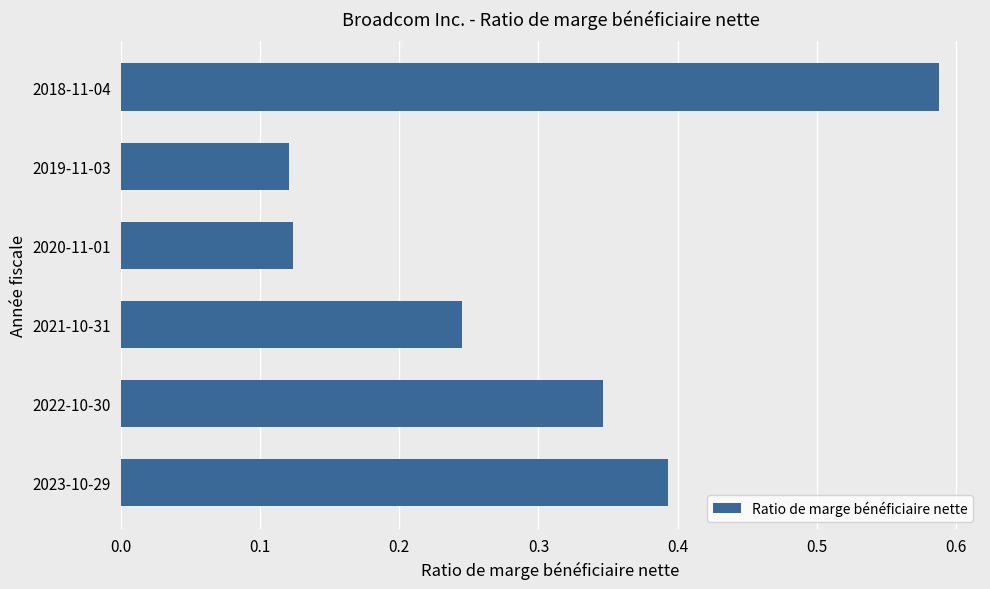

Between 2018-11-04 and 2020-11-01, which is larger?

2018-11-04